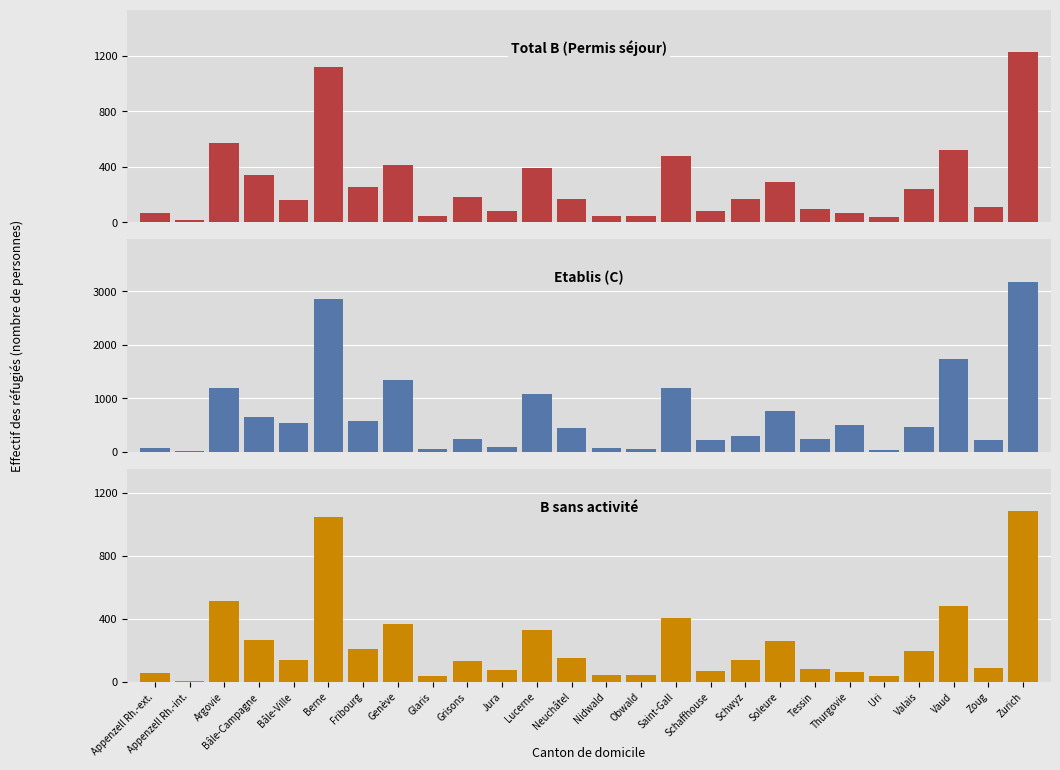

How many series are shown in this chart?

3